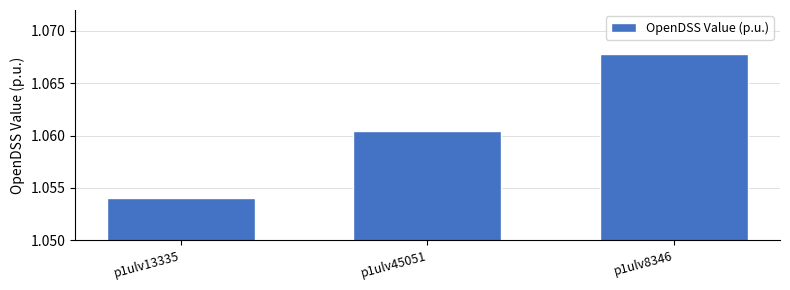

The value at p1ulv8346 is 1.8. True or false?

False